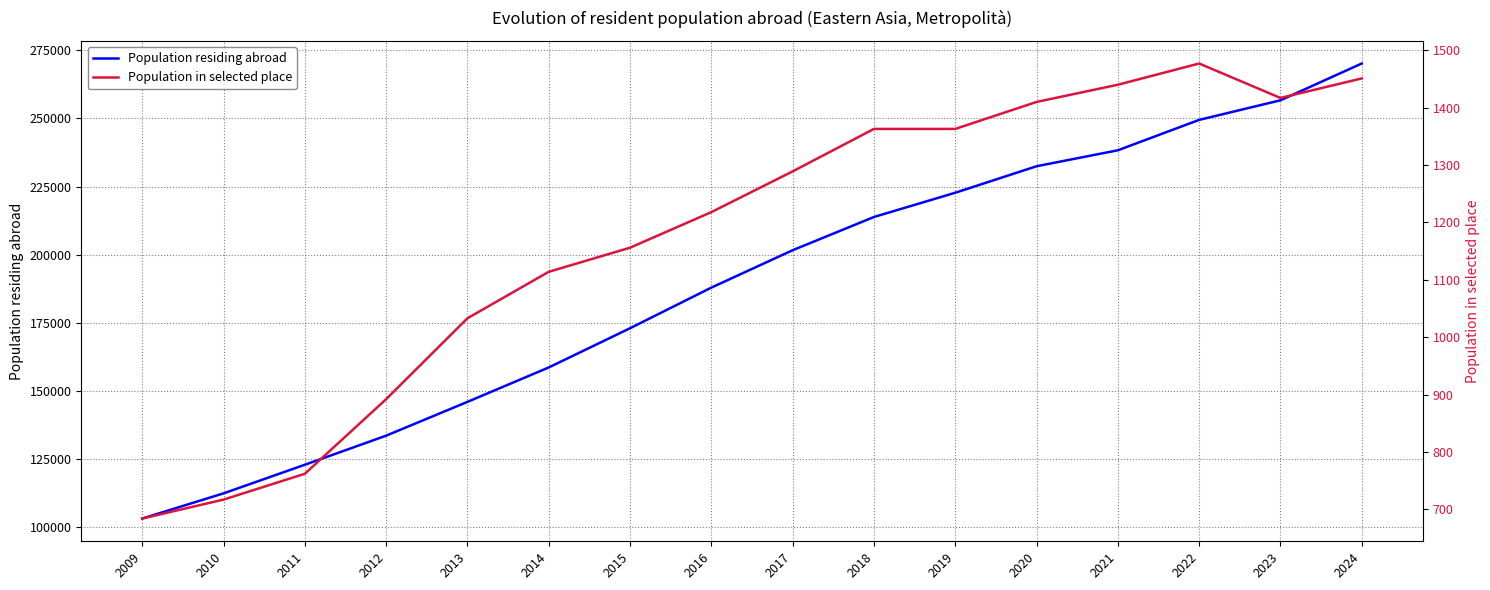

What is the spread (max minus min) of values at 2019?

221371